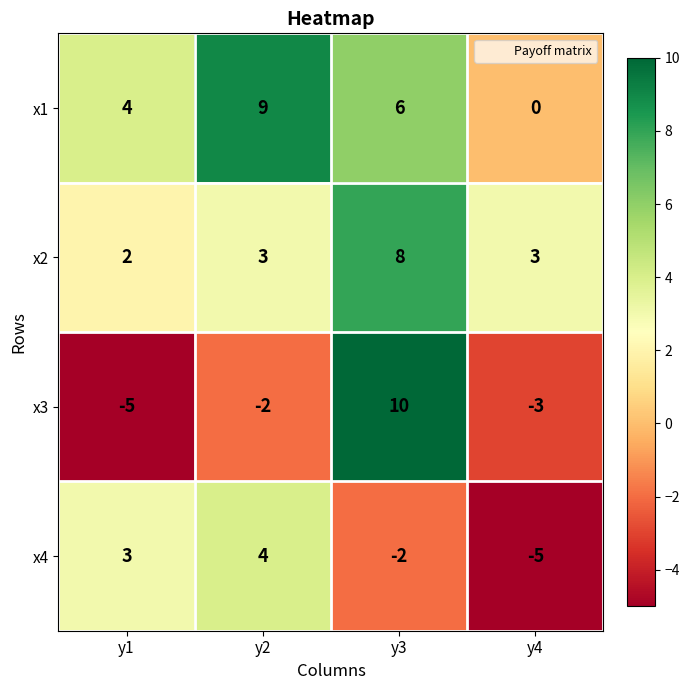

Which series has the largest total across all categories?

x1